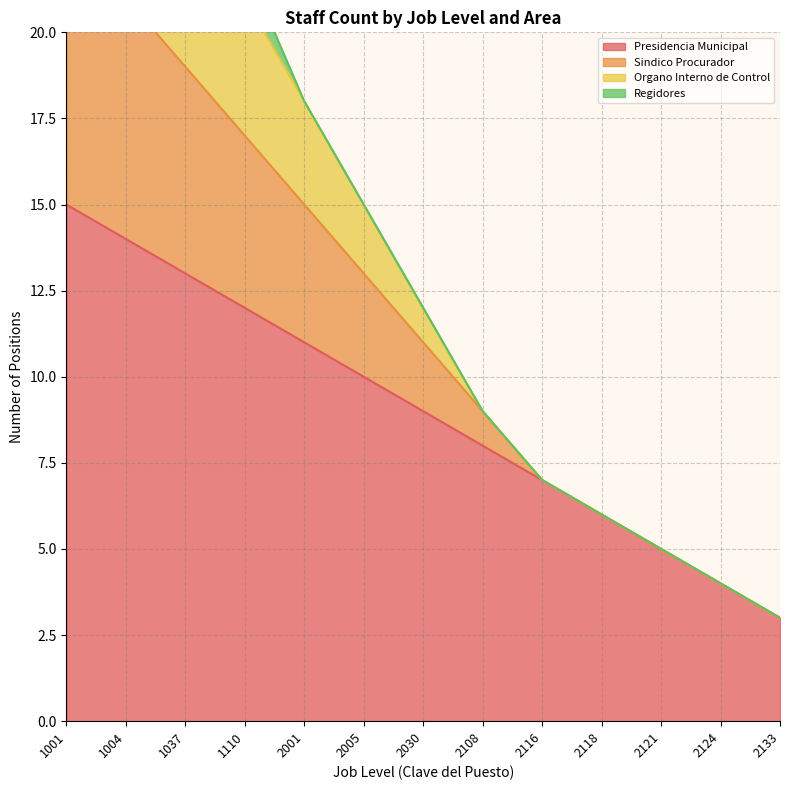

At how many categories does at least one series exceed 19?

4